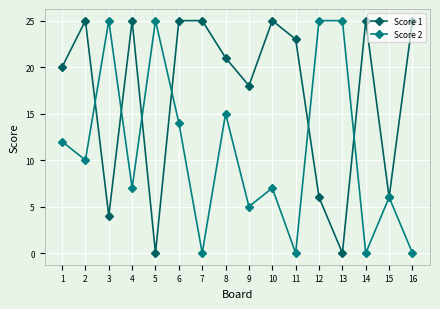

How many series are shown in this chart?

2